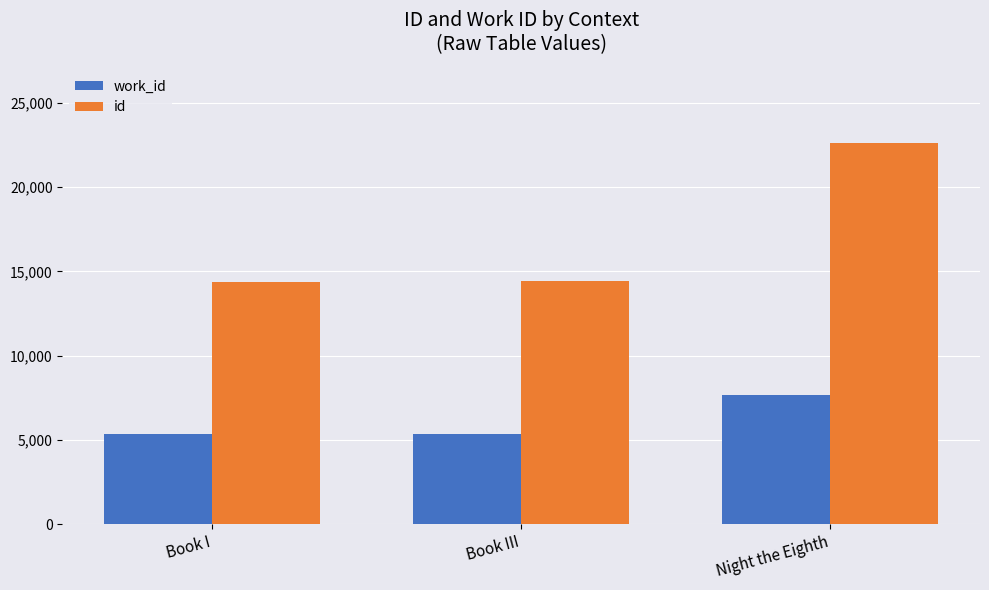

What is the average value of the id series?

17160